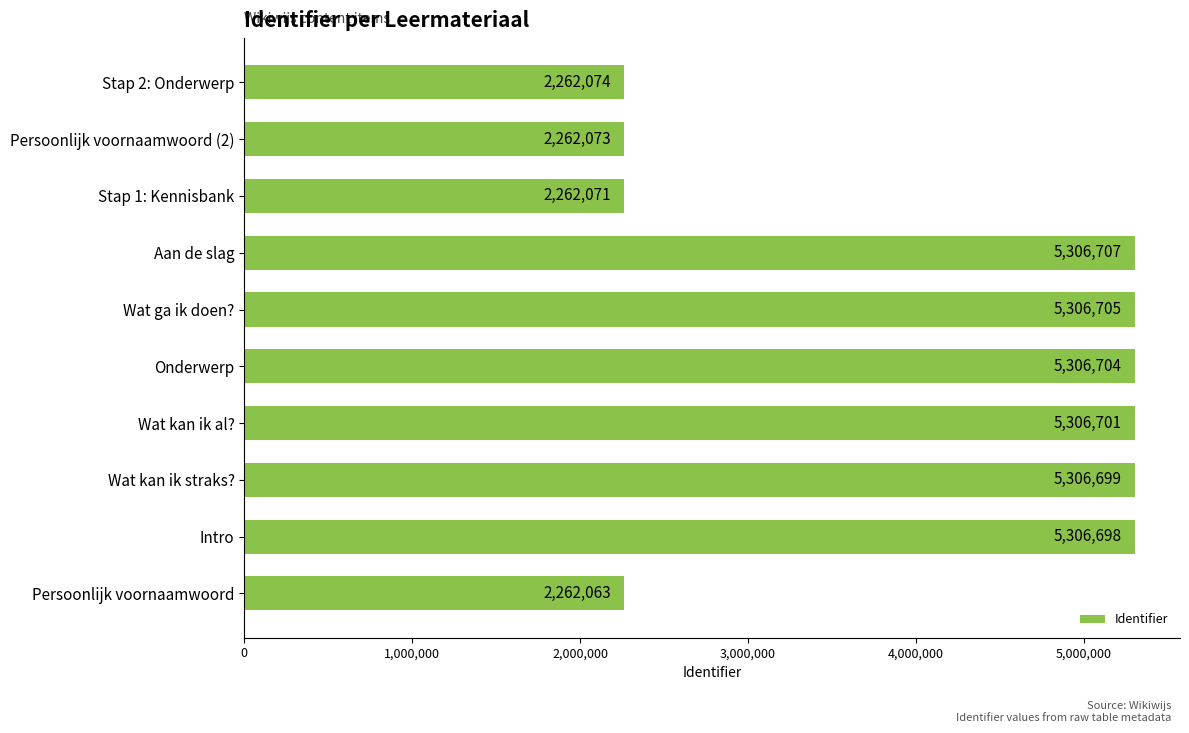

Which has a higher value, Intro or Onderwerp?

Onderwerp